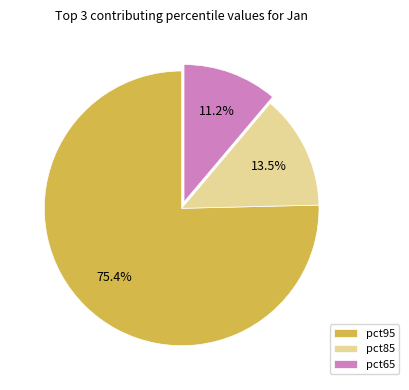

Does pct65 represent more than half of the total?

No